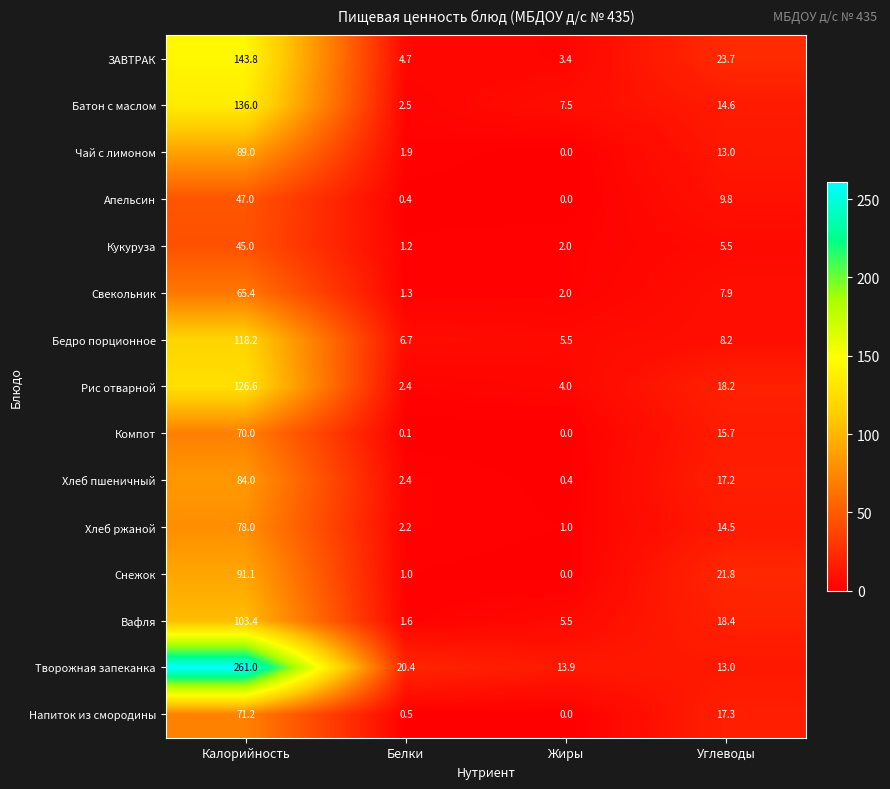

Which series has the largest total across all categories?

Творожная запеканка